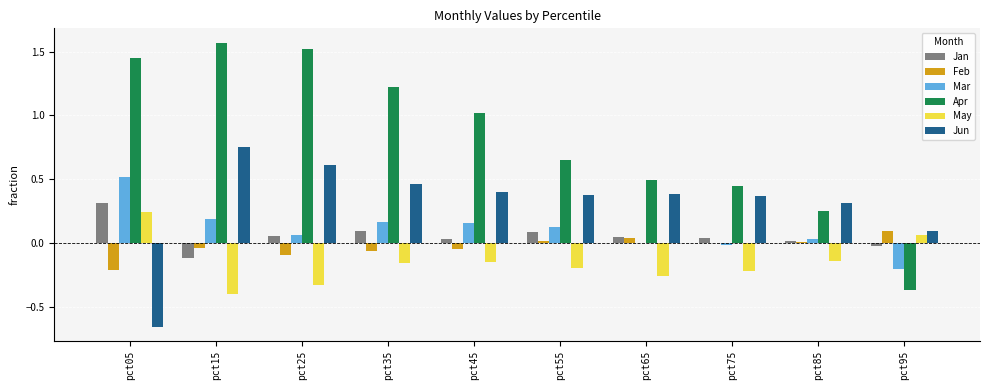

Which series has the largest total across all categories?

Apr